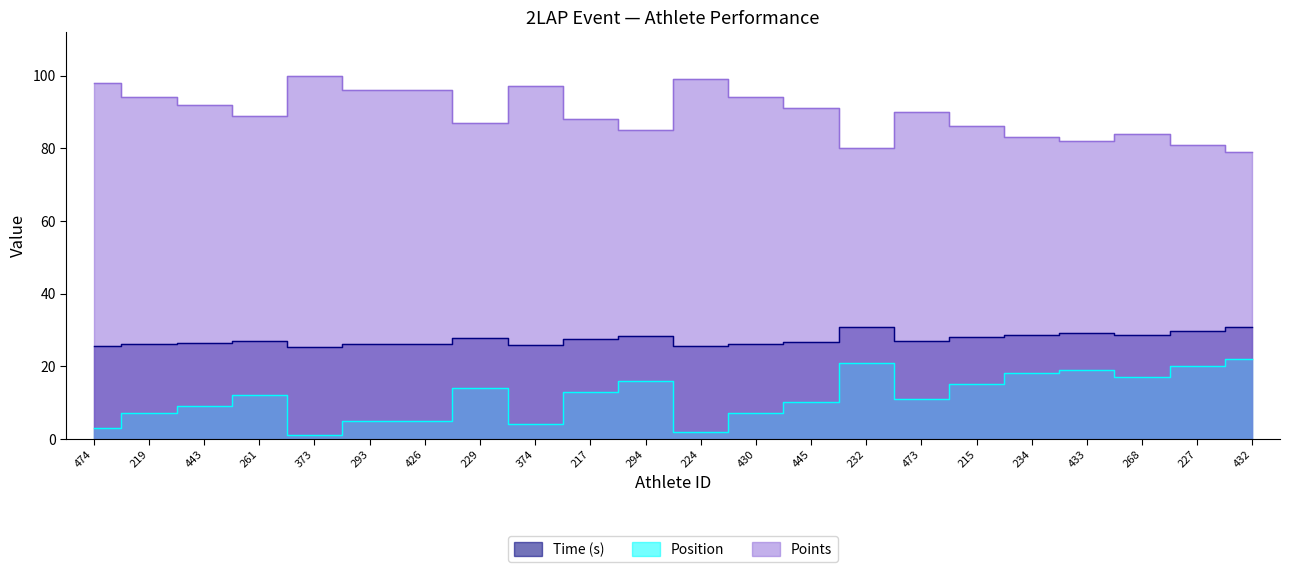

What value does the Position series have at 229?

14.0